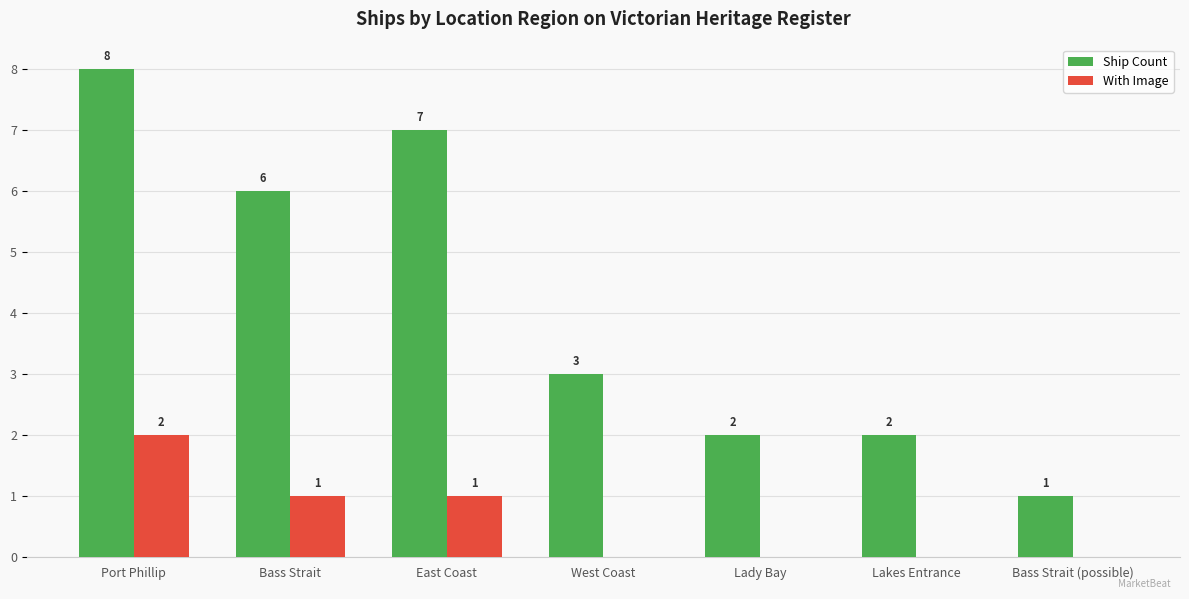

Read the Ship Count value at West Coast.

3